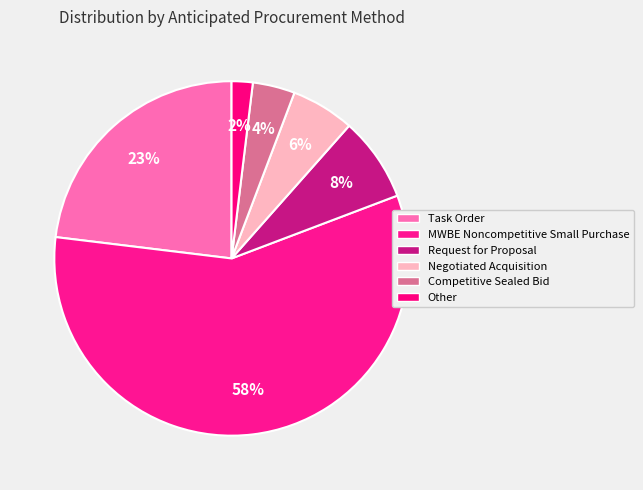

Approximately how many times larger is the value at Negotiated Acquisition compared to MWBE Noncompetitive Small Purchase?

0.1